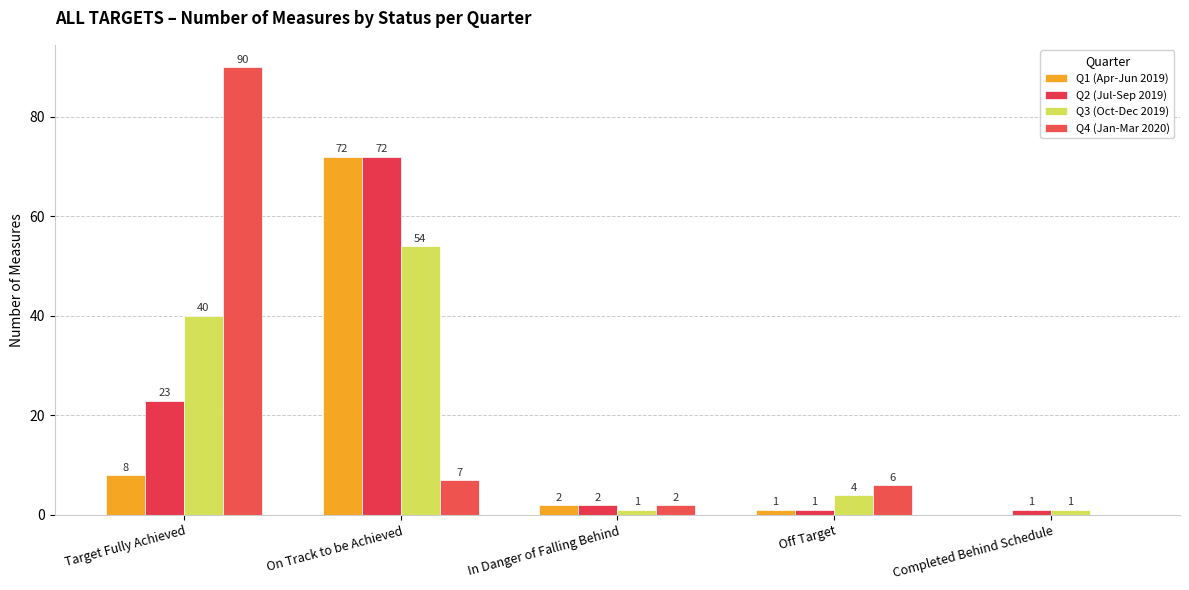

The Q1 (Apr-Jun 2019) series shows 1 at Off Target. True or false?

False